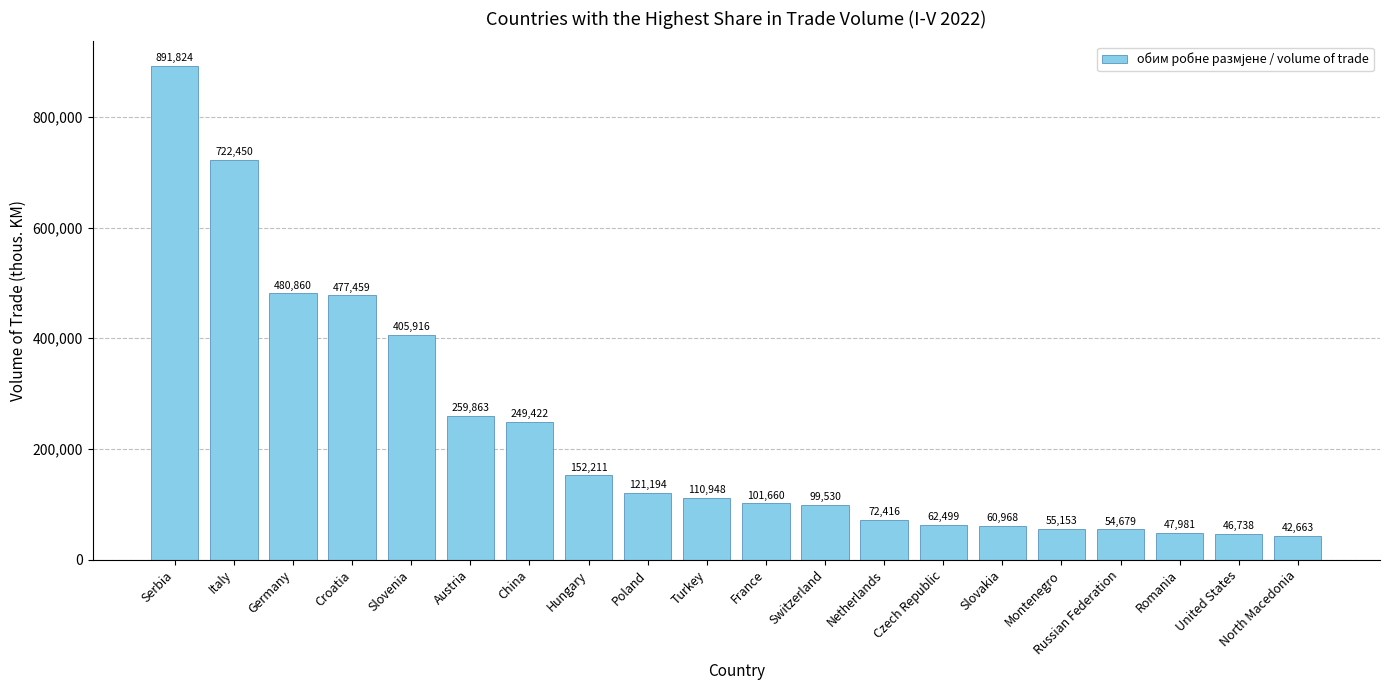

What is the difference between the maximum and minimum values?

849161